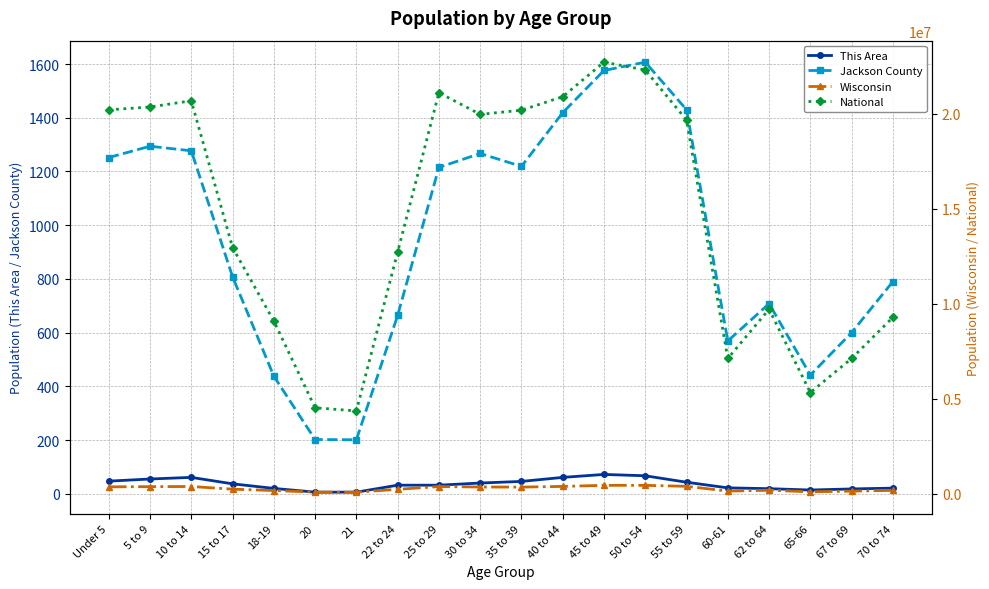

True or false: Jackson County and Wisconsin intersect in this chart.

False